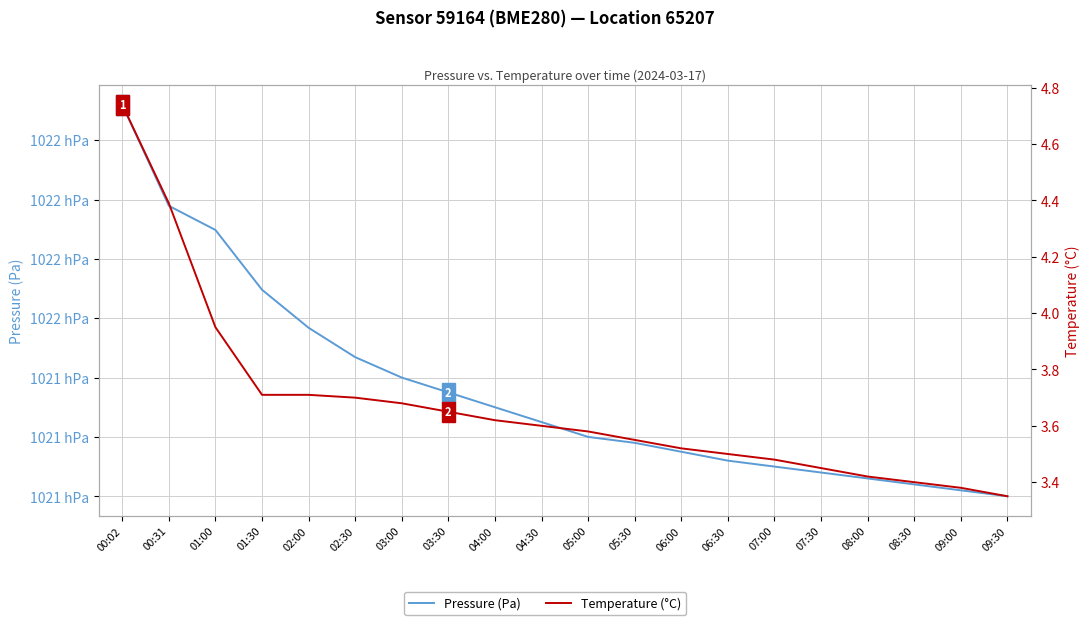

At which category is the sum across all series the highest?

00:02